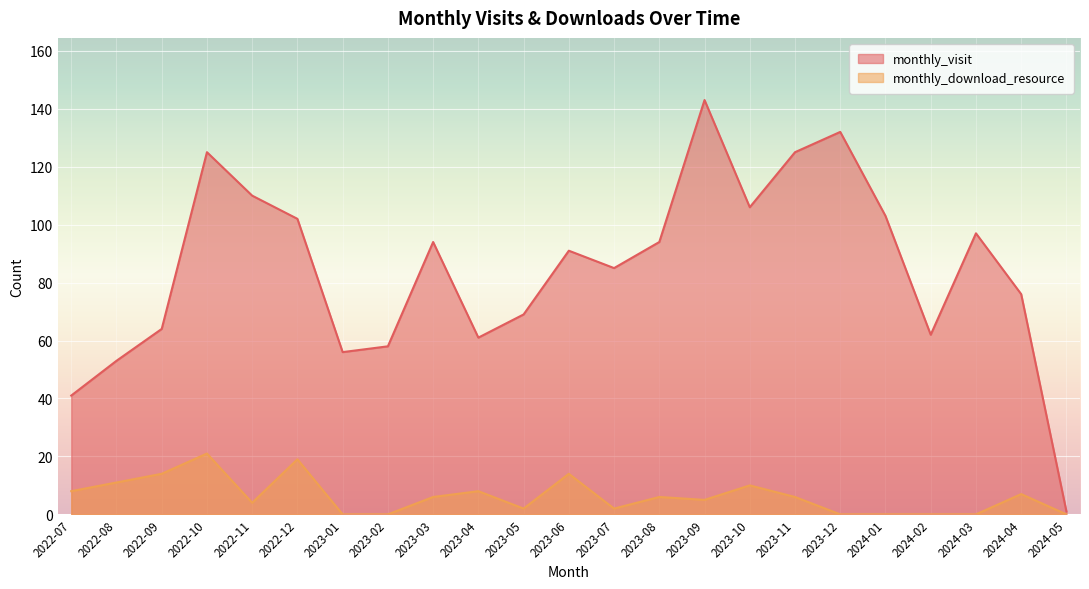

How many series are shown in this chart?

2